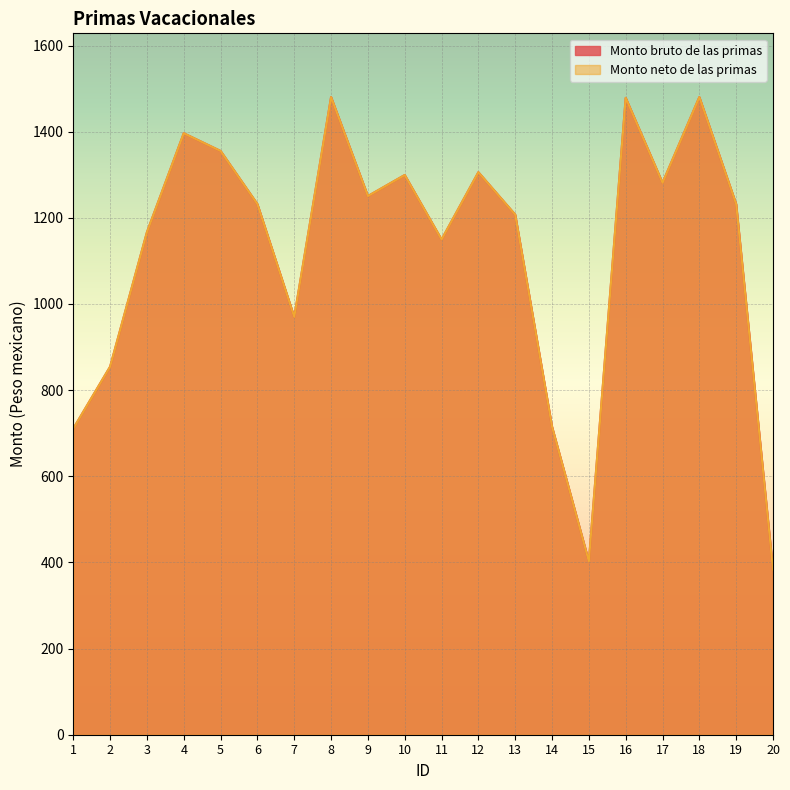

At which category is the sum across all series the highest?

8